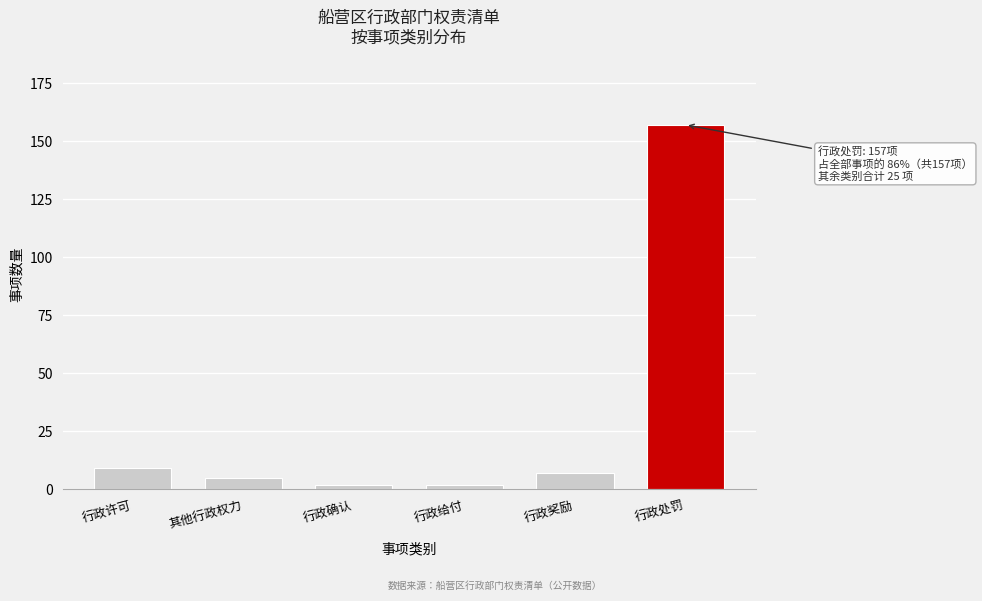

Reading right to left, list all the values displayed in this chart.

行政处罚=157	行政奖励=7	行政给付=2	行政确认=2	其他行政权力=5	行政许可=9